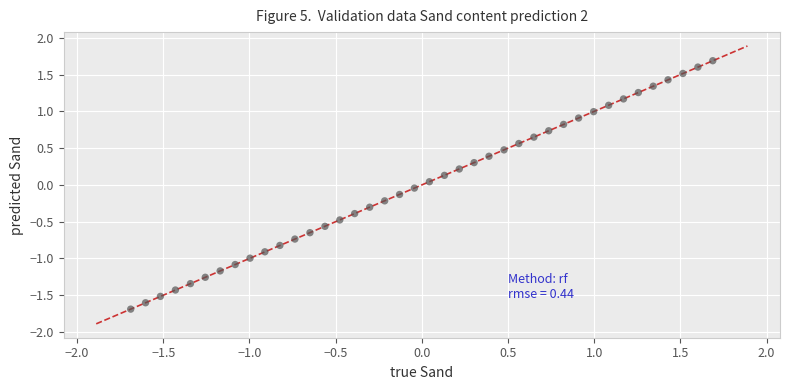

What is the range of X values (max minus min)?

3.4